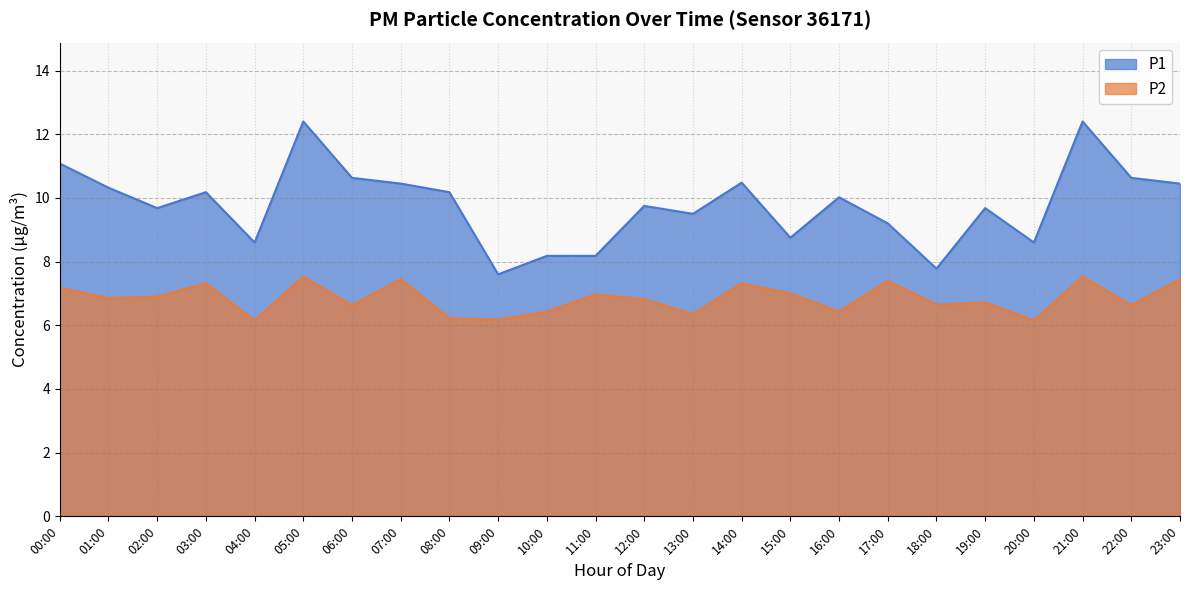

In P2, how many points are higher than both neighbors (excluding endpoints)?

8